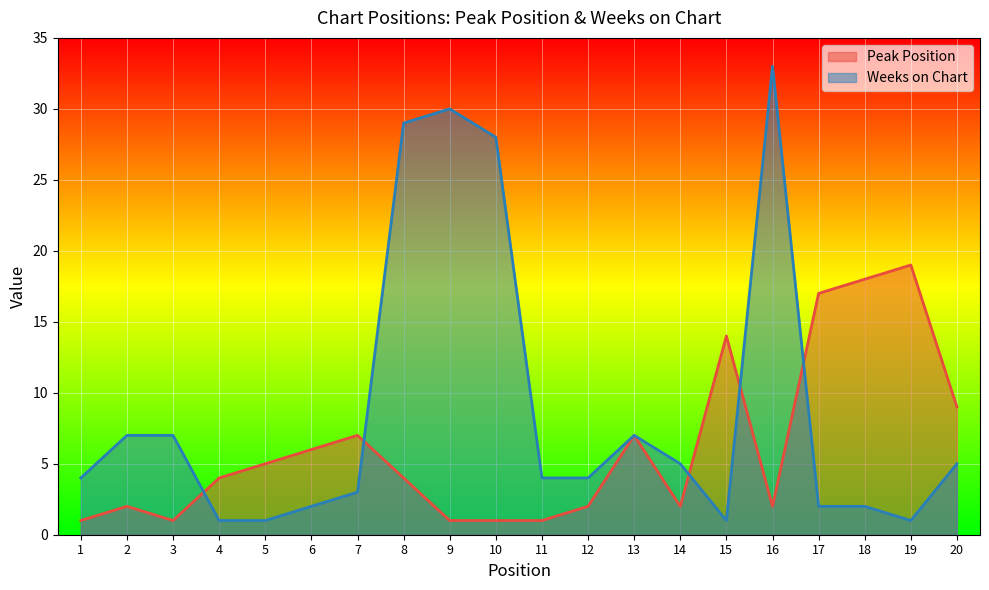

At 17, list the series in order from smallest to largest.

Weeks on Chart, Peak Position